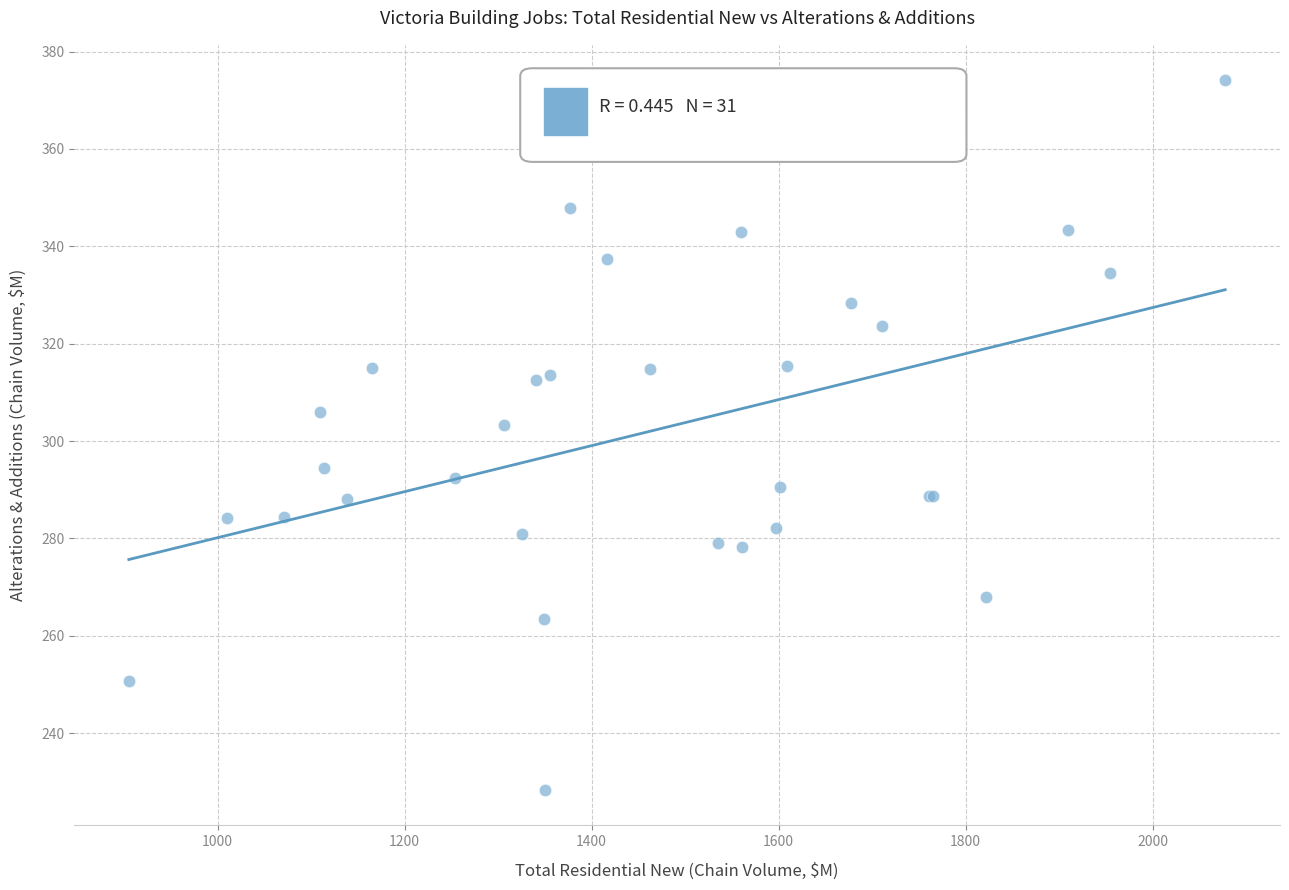

What Y value in the scatter plot is closest to 301?

303.4